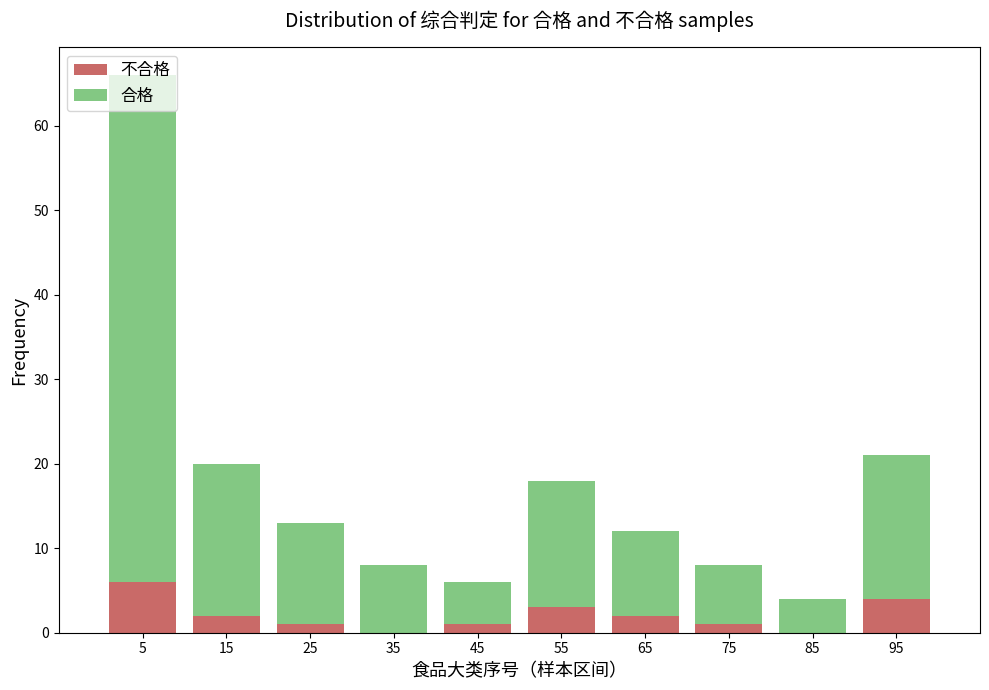

At which category is the sum across all series the highest?

5